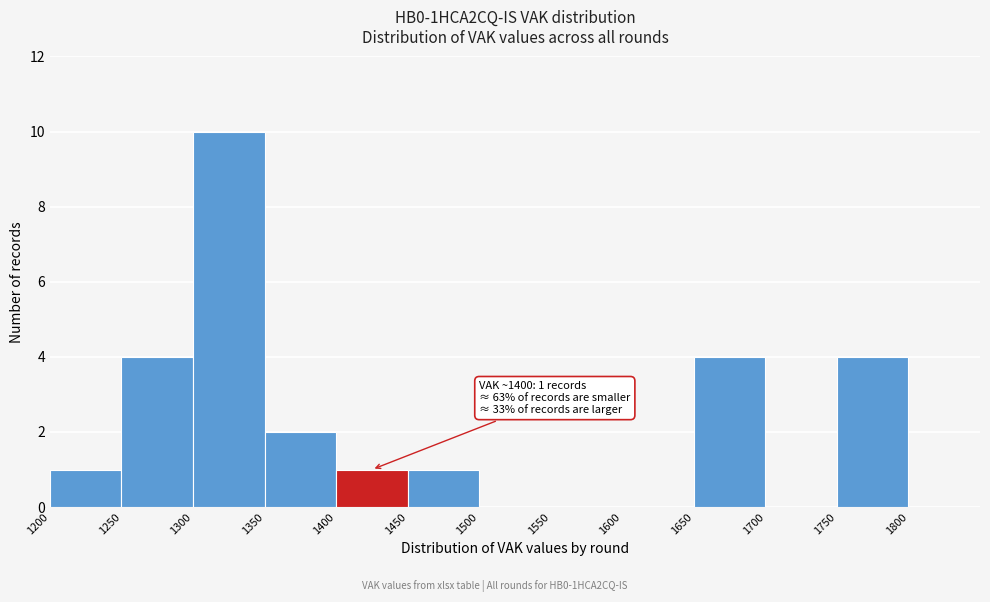

Which range on the x-axis has the tallest bar?

1300 to 1350